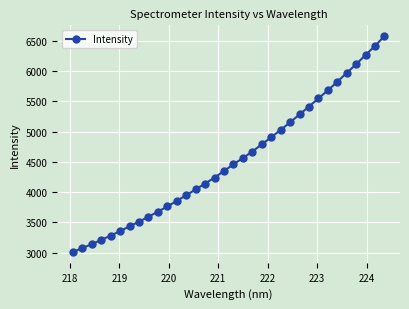

What is the smallest value displayed?

3012.2